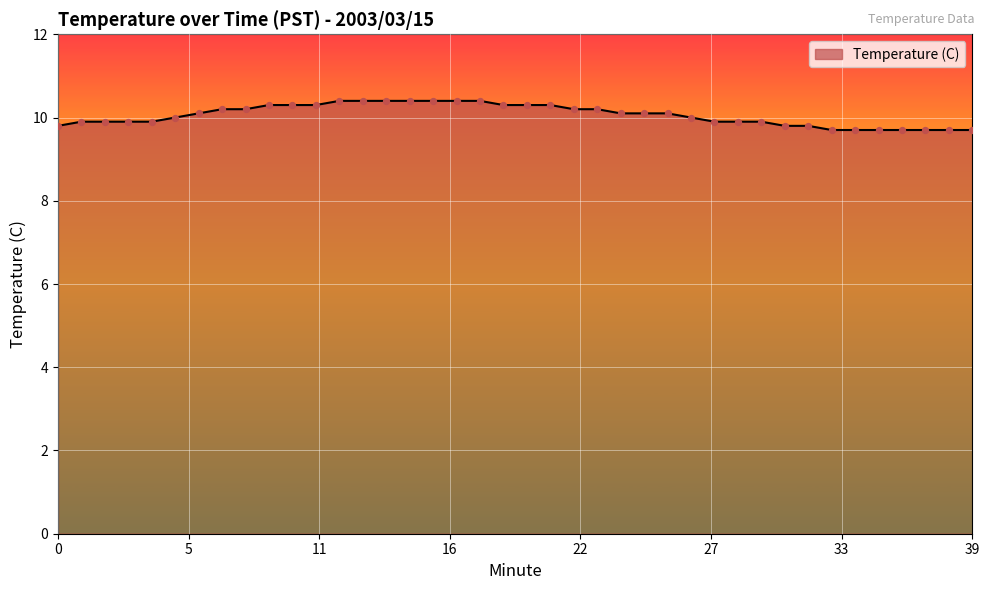

What is the smallest value displayed?

9.7